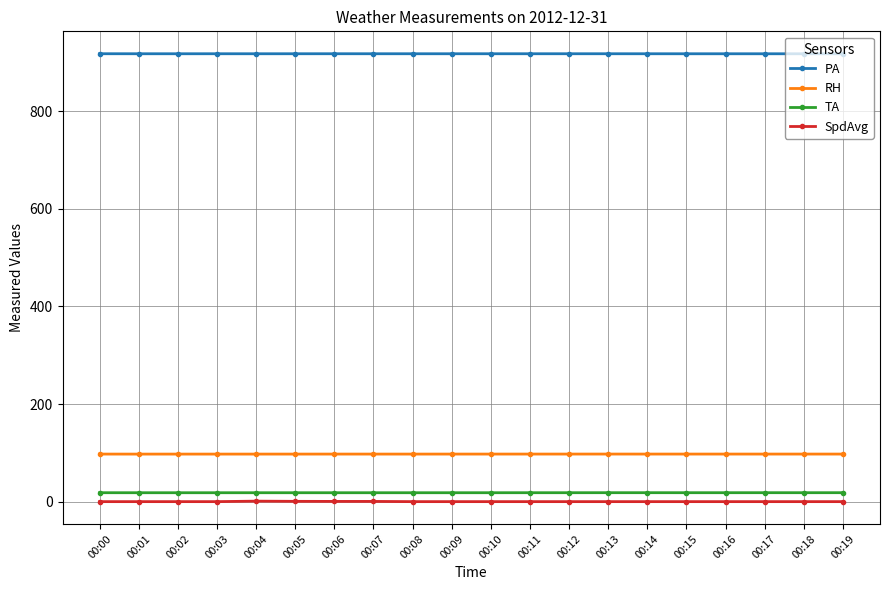

True or false: TA has more than 0 interior local peaks.

True